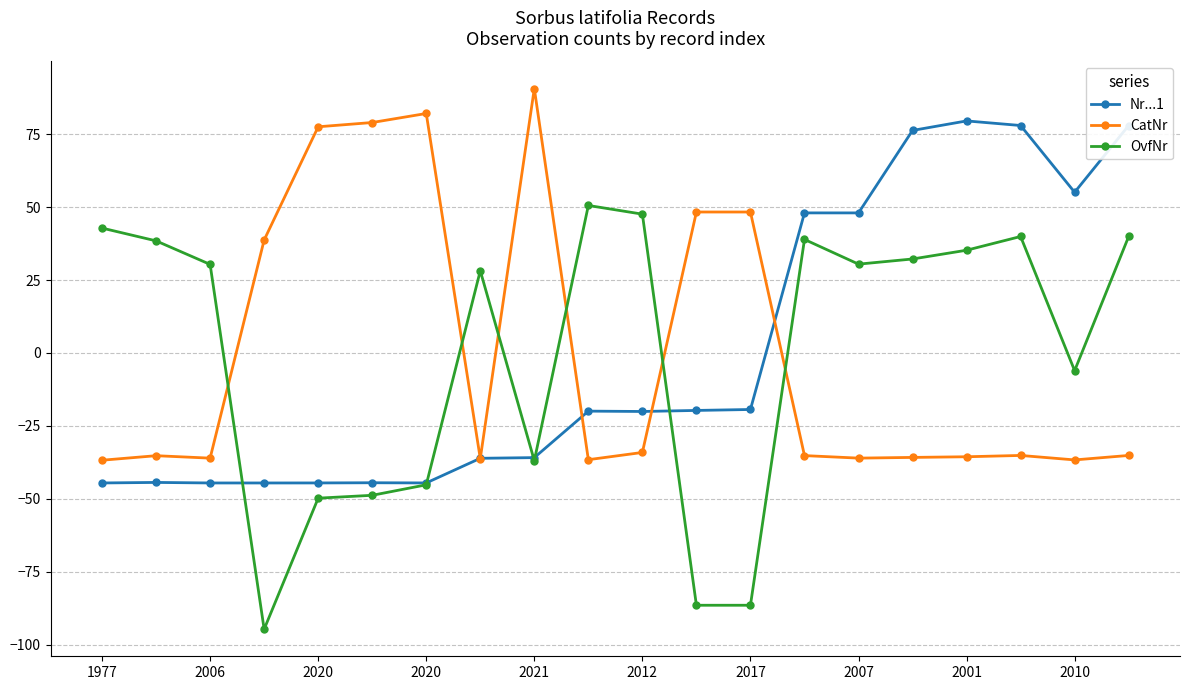

What is the minimum value shown in the chart?

-94.7